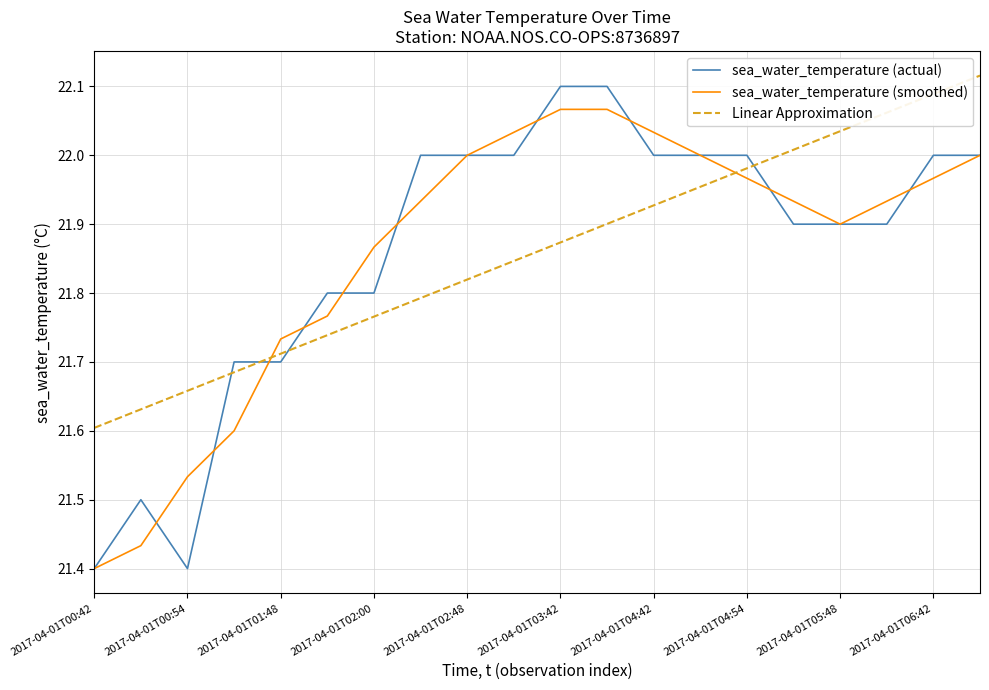

True or false: sea_water_temperature (actual) and Linear Approximation cross at least once.

True